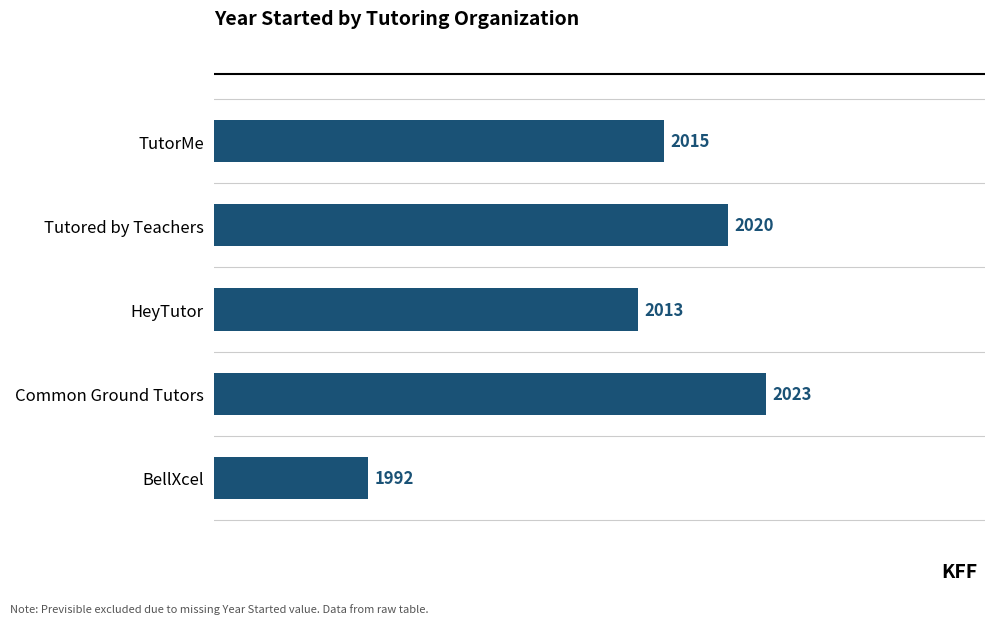

List the labels in order of value, smallest first.

BellXcel, HeyTutor, TutorMe, Tutored by Teachers, Common Ground Tutors